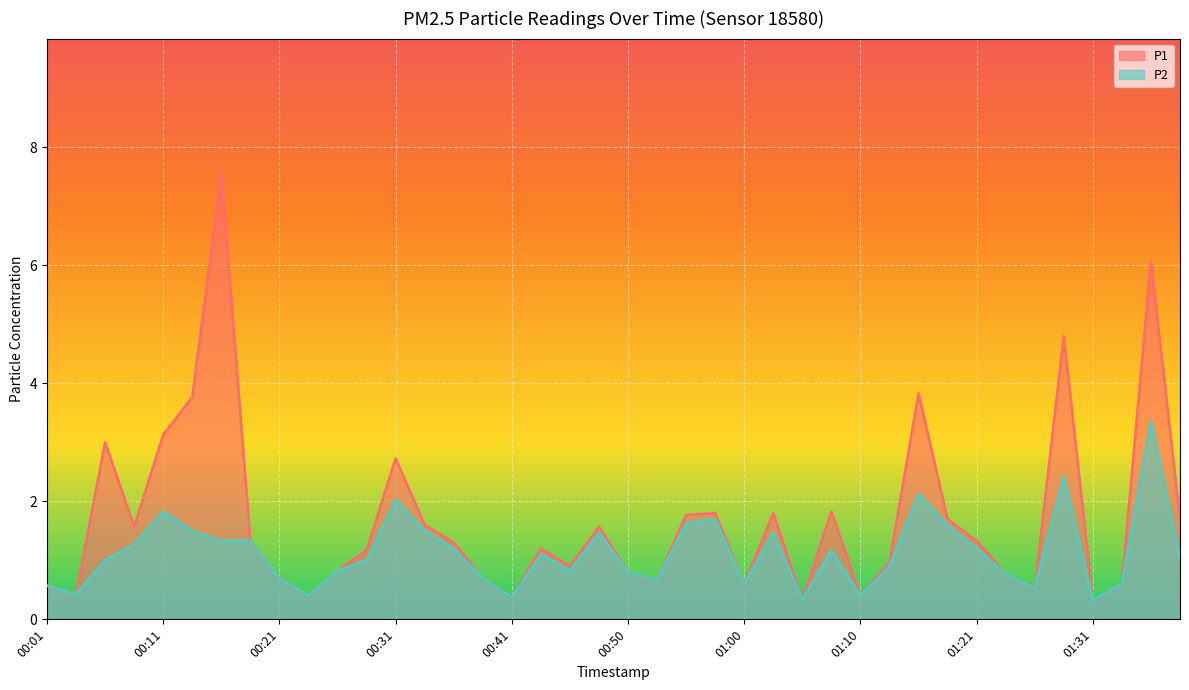

Which category has the highest value across all series?

00:16